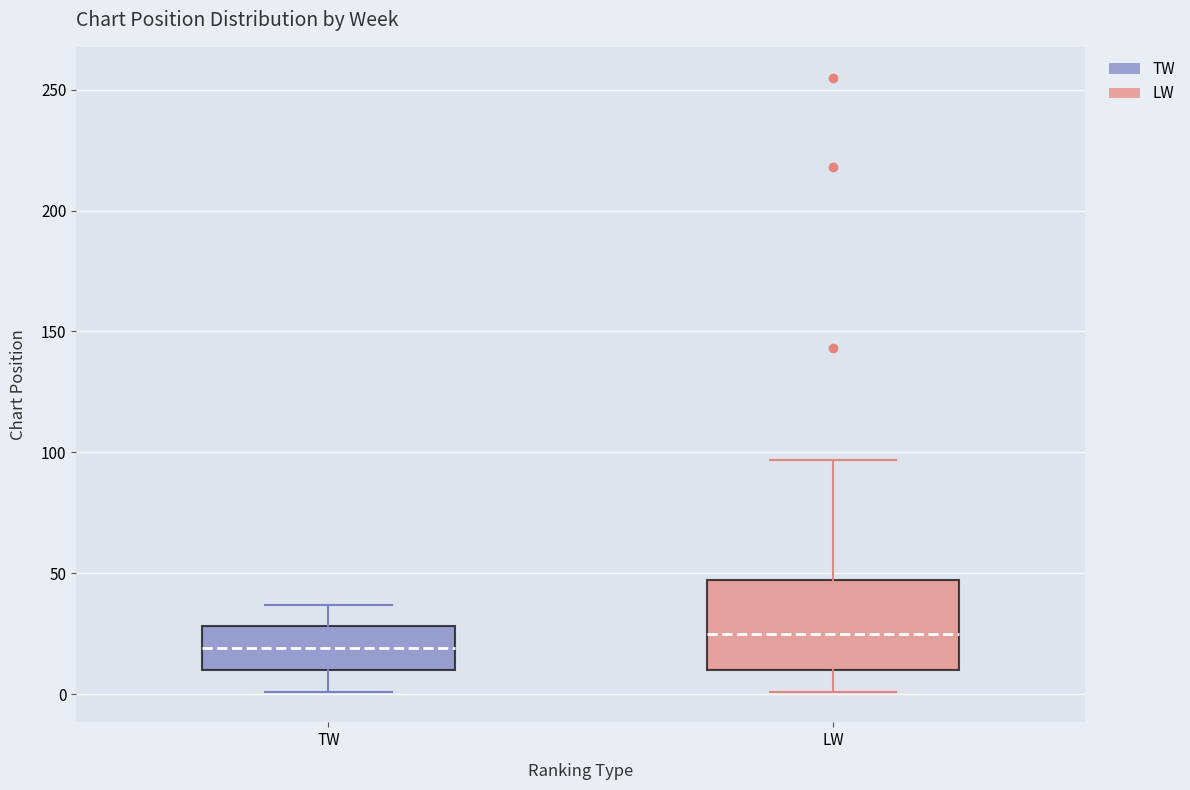

Reading left to right, read every box against the y-axis: the position of its median line, the range the box covers, and the ends of its whiskers. The values are not printed on the chart, so give them approximately, as read against the axis.

TW: median 20, box 10 to 30, whiskers 0 to 35
LW: median 25, box 10 to 45, whiskers 0 to 95